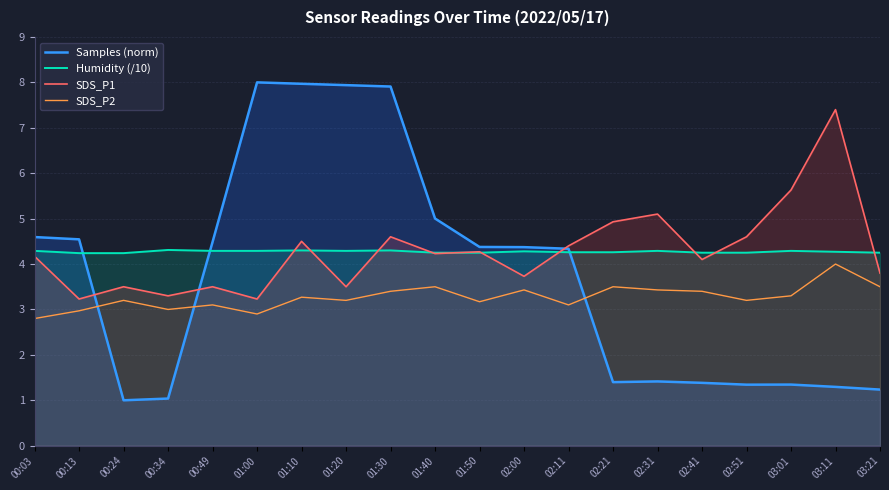

What is the difference between the second highest and second lowest values in the Humidity (/10) series?

0.1